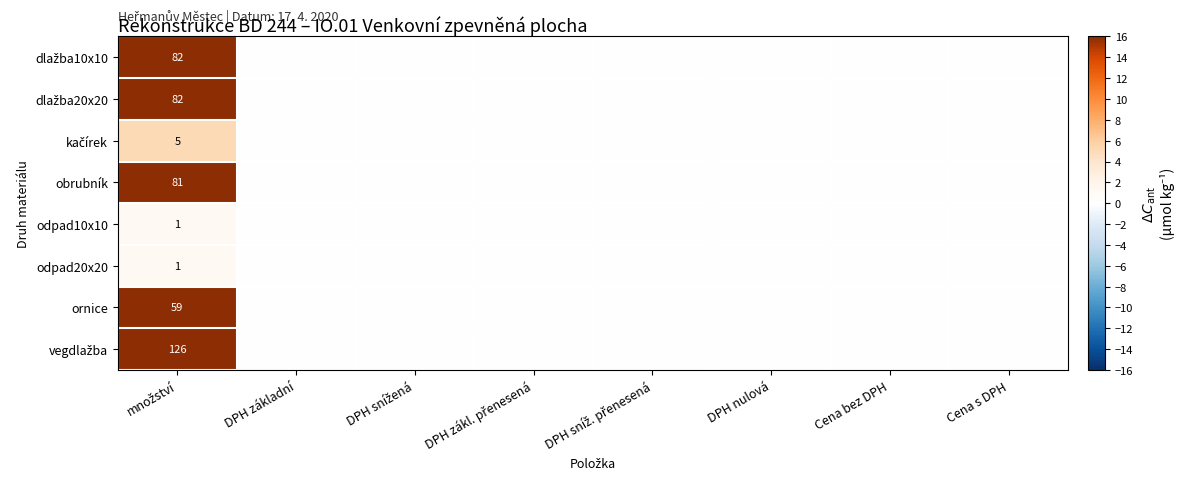

How many distinct data groups are displayed?

8